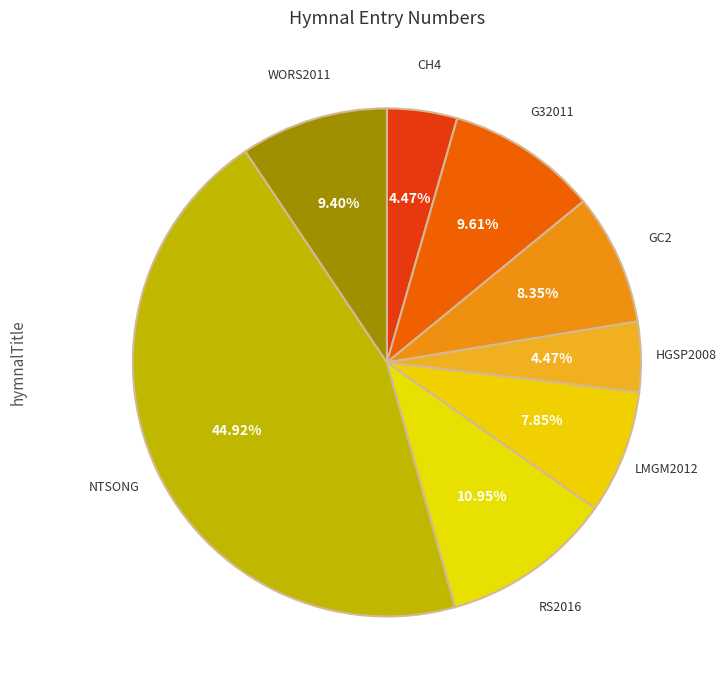

Count the number of slices in the pie.

8